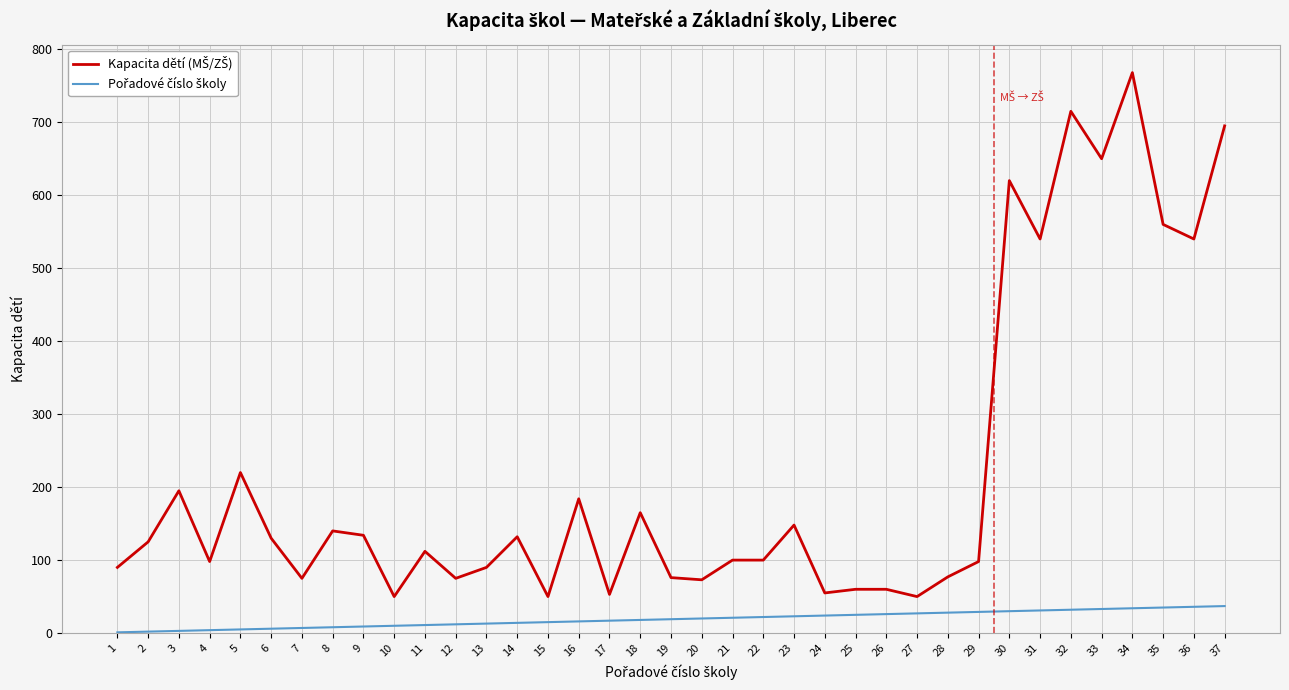

Which label corresponds to the largest value in the chart?

34